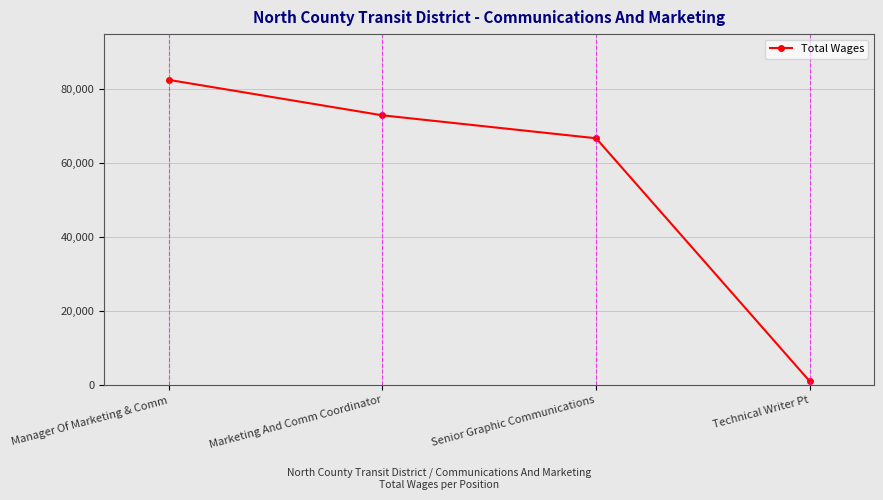

What is the greatest value displayed?

82556